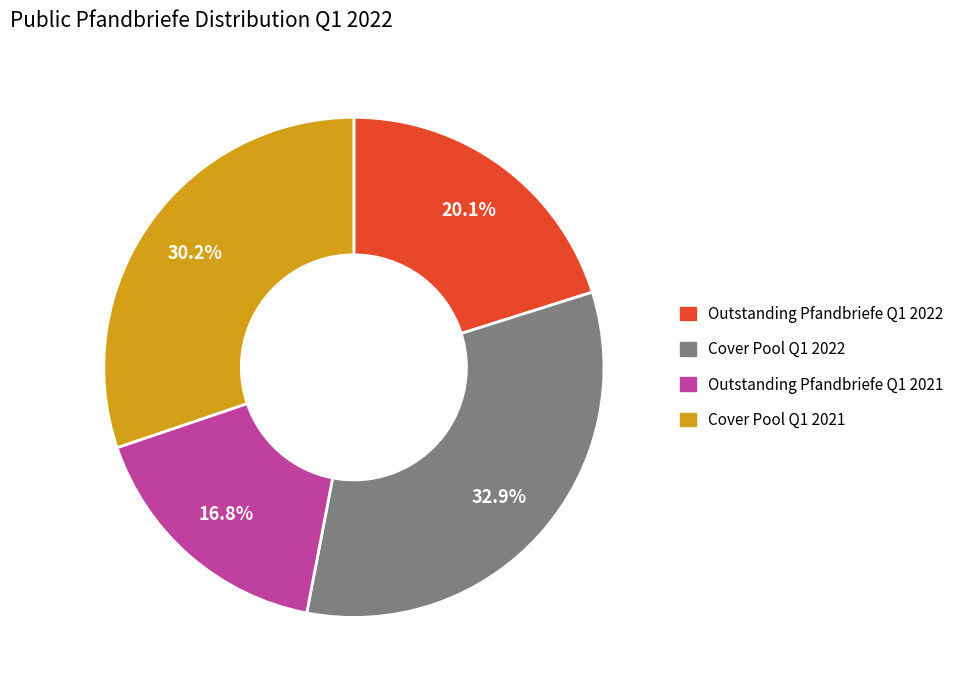

Is there a majority slice in this chart?

No